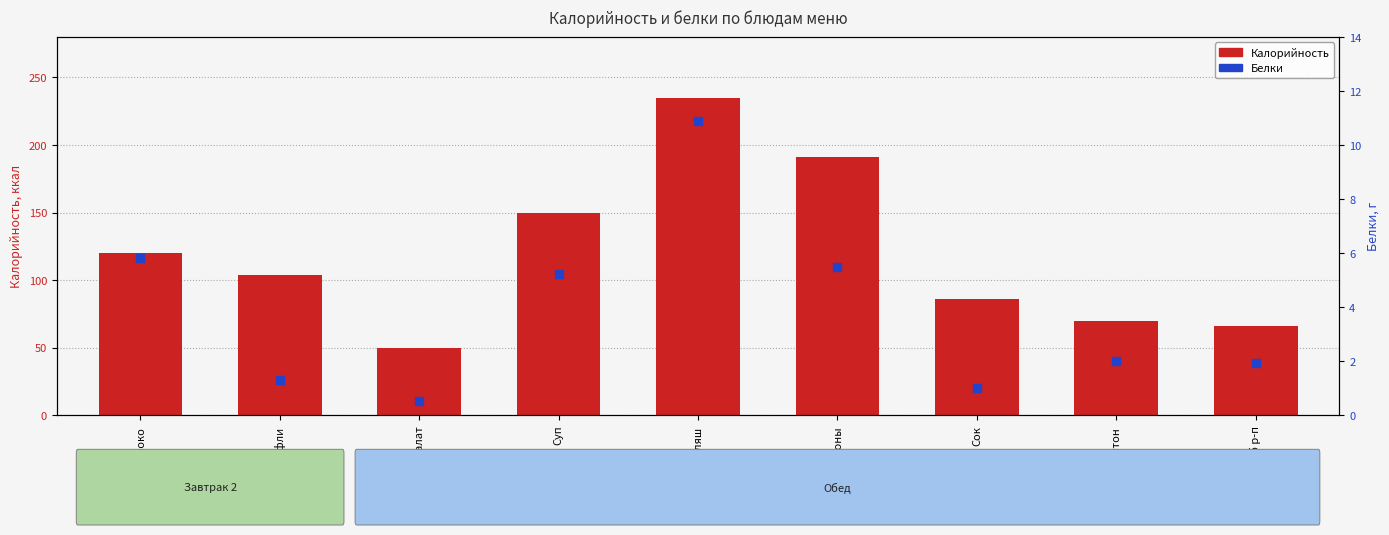

Which series has the largest total across all categories?

Калорийность